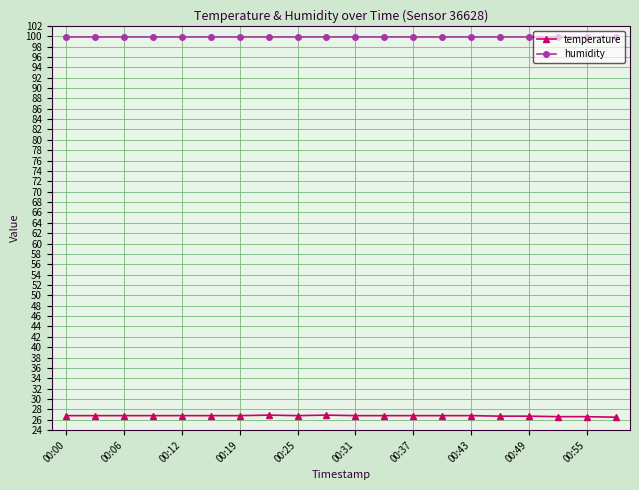

List the series in order of their overall mean, highest first.

humidity, temperature